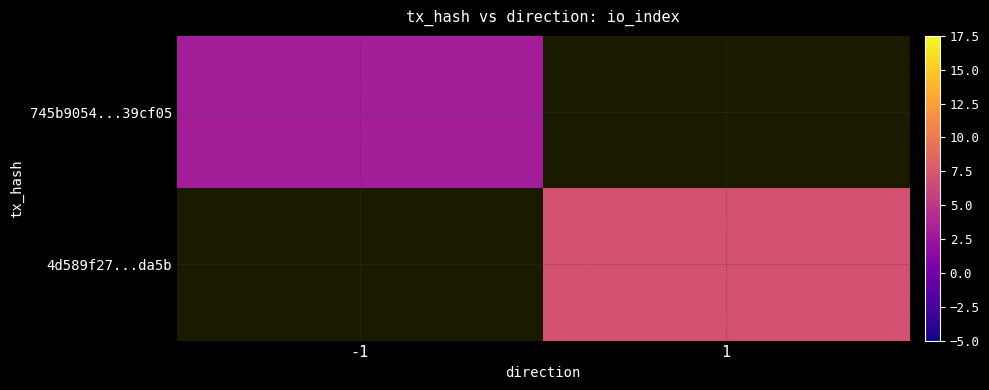

What is the highest value of the 745b9054...39cf05 series?

3.0